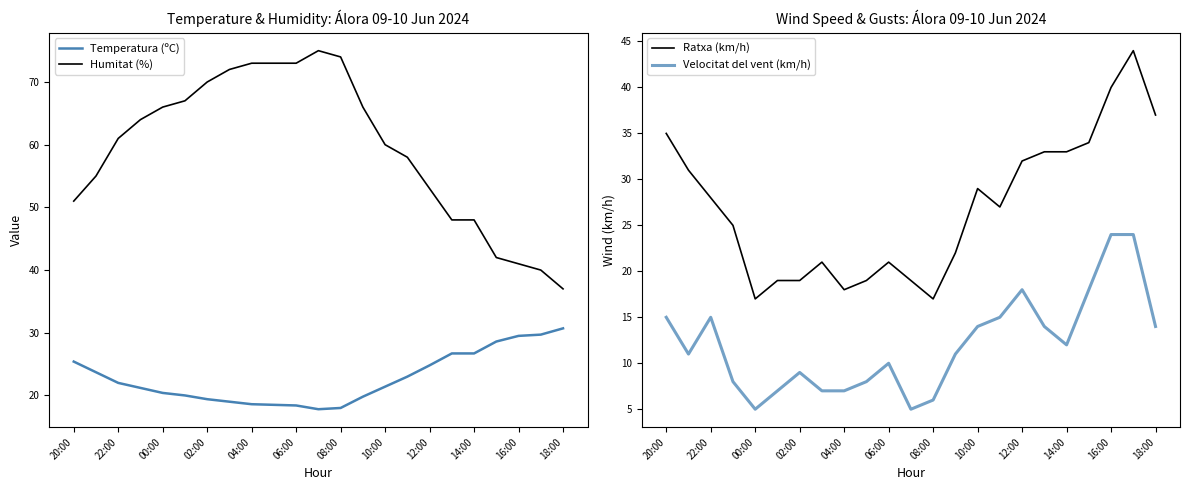

Does the chart display data point markers on the line(s)?

No